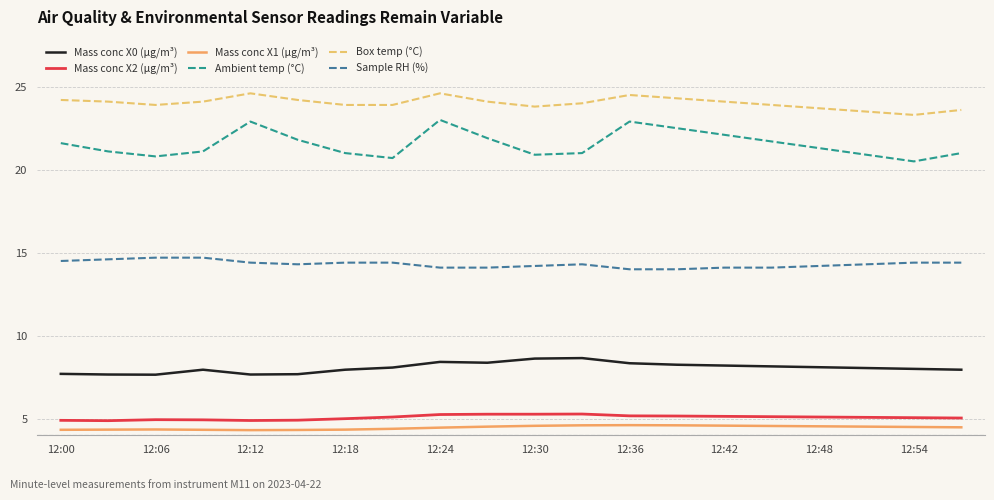

How many lines are shown in the chart?

6